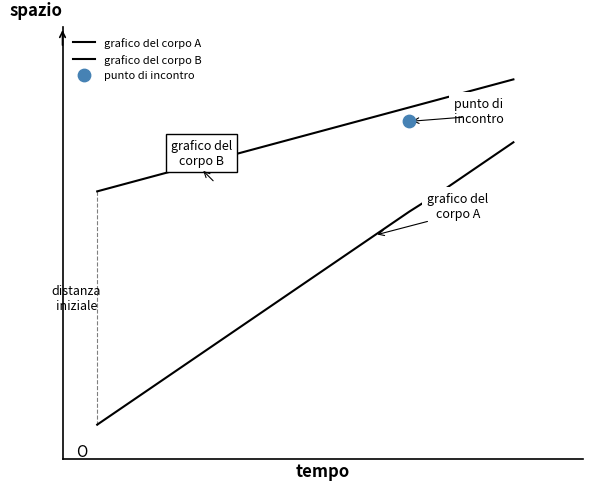

What are all the series names shown in the legend?

grafico del corpo A, grafico del corpo B